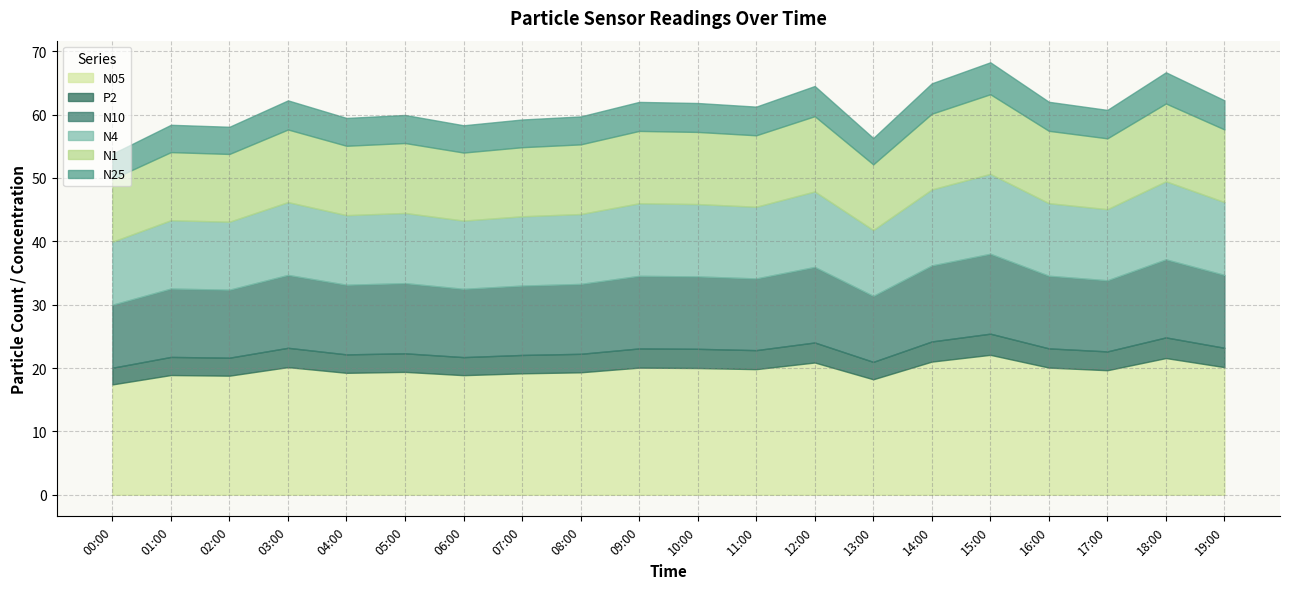

The N05 series shows 12.1 at 10:00. True or false?

False